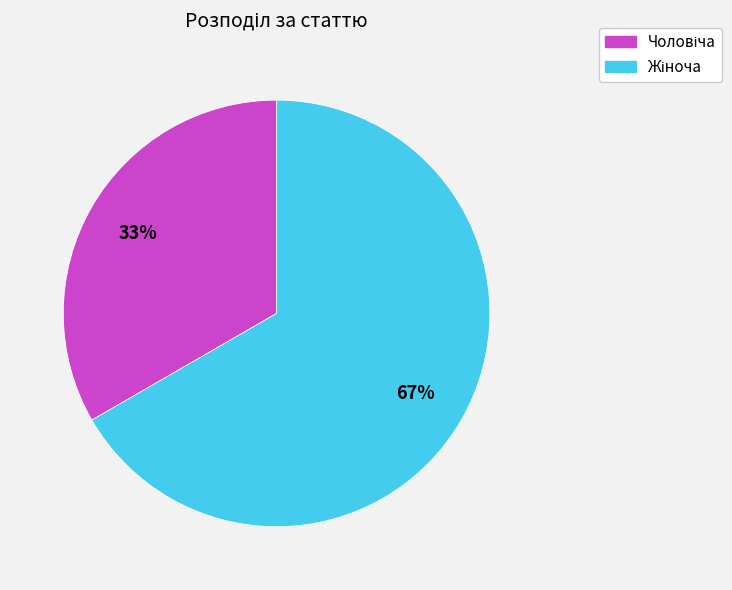

To the nearest percent, what is the average slice percentage?

50%